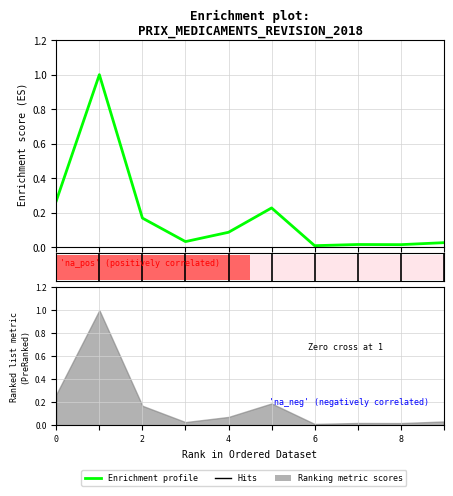

What is the label of the 2nd point from the right?

8